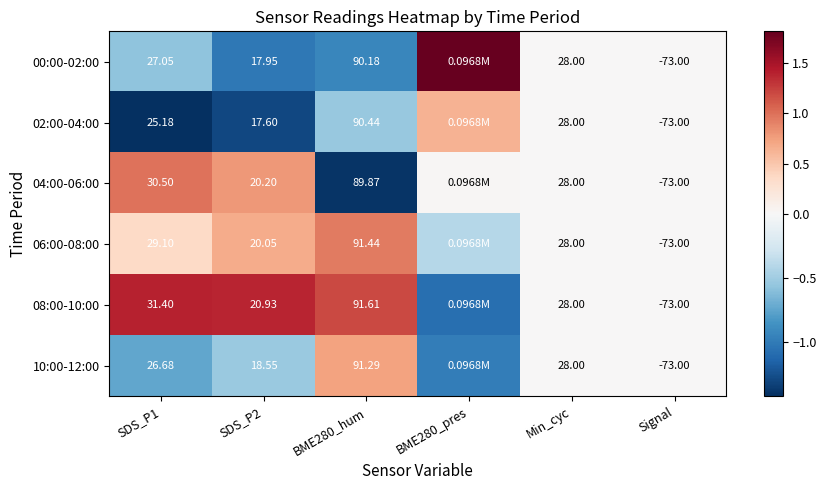

Is the value of 04:00-06:00 at SDS_P1 greater than the value of 06:00-08:00 at SDS_P1?

Yes